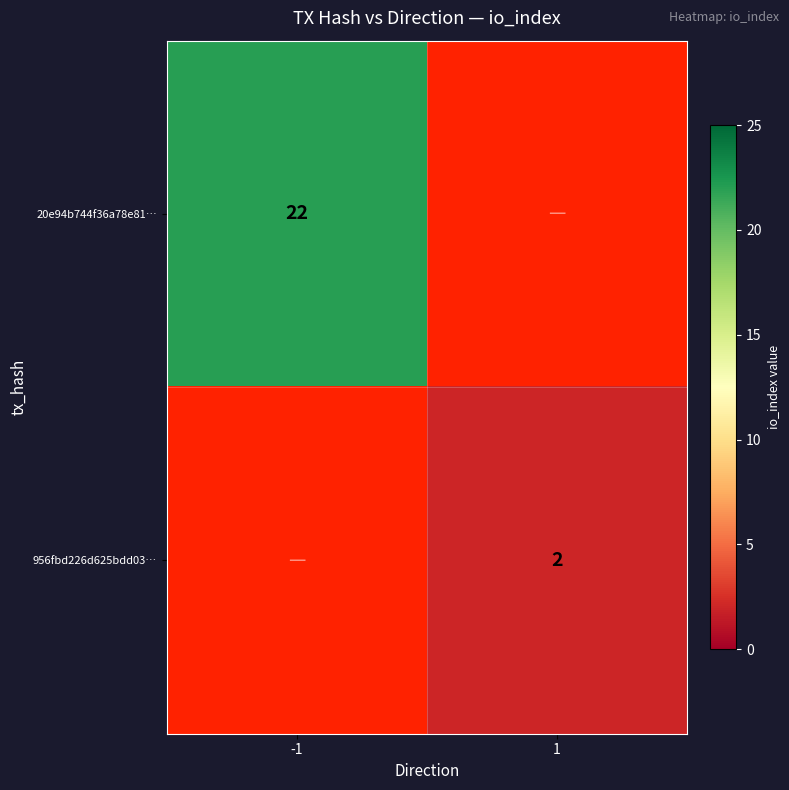

Is it true that 20e94b744f36a78e81… equals 28.8 at -1?

False